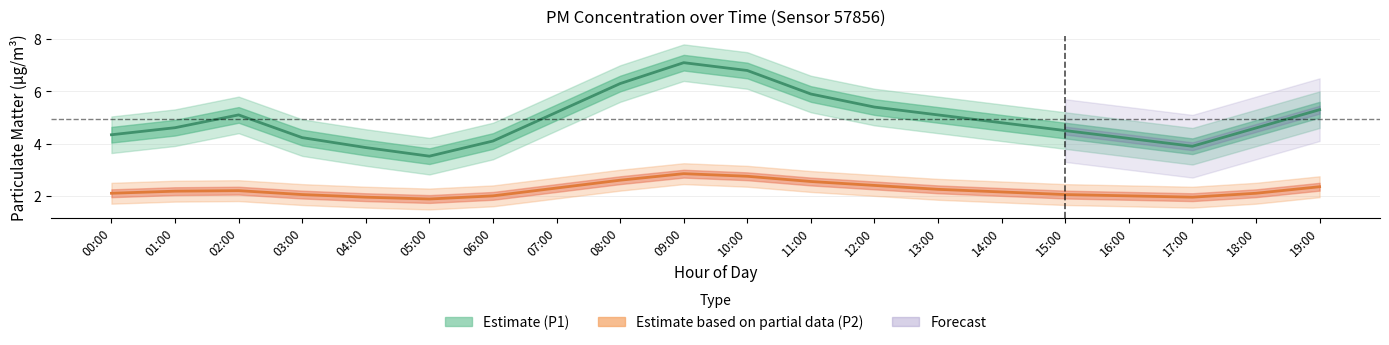

True or false: Estimate (P1) and Estimate based on partial data (P2) intersect in this chart.

False